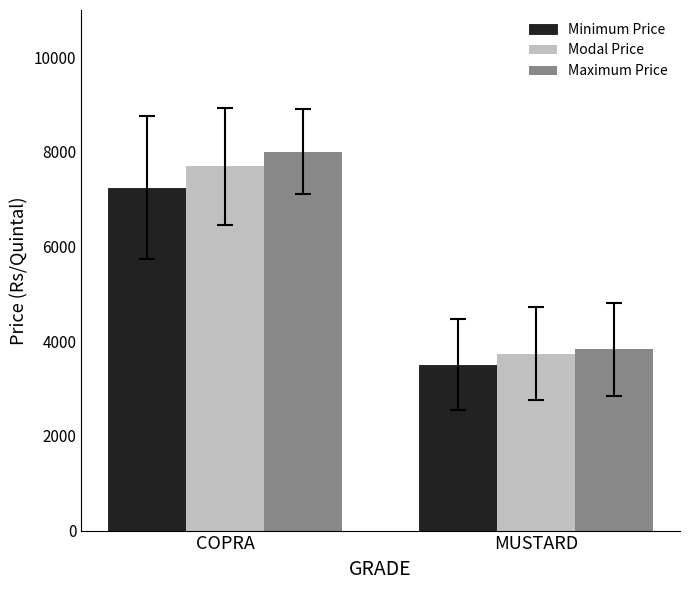

Which series has the widest spread of values?

Maximum Price